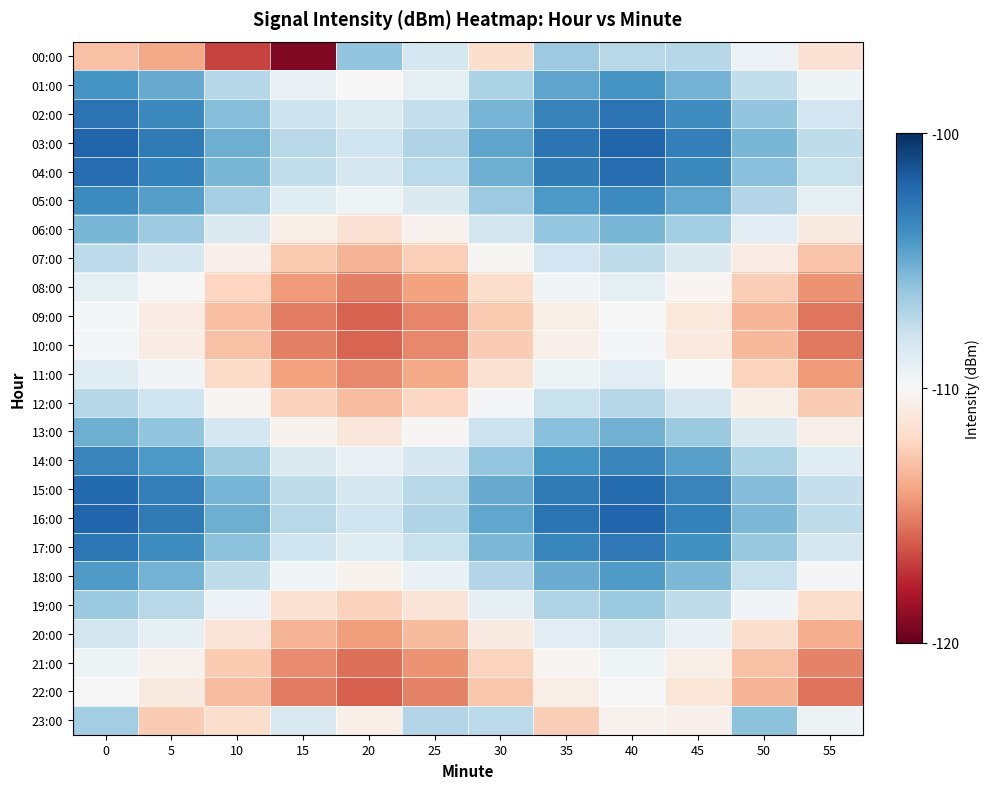

Reading right to left, list all the values displayed in this chart.

00:00: 55=-111.4	50=-109.4	45=-107.2	40=-107.2	35=-106.3	30=-111.6	25=-108.3	20=-106.0	15=-119.2	10=-116.8	5=-113.8	0=-112.9
01:00: 55=-109.5	50=-107.5	45=-105.3	40=-104.1	35=-104.8	30=-106.8	25=-109.0	20=-110.1	15=-109.3	10=-107.2	5=-105.0	0=-104.1
02:00: 55=-108.1	50=-106.1	45=-103.8	40=-102.7	35=-103.3	30=-105.4	25=-107.6	20=-108.6	15=-107.8	10=-105.7	5=-103.5	0=-102.6
03:00: 55=-107.4	50=-105.4	45=-103.2	40=-102.0	35=-102.7	30=-104.7	25=-107.0	20=-108.0	15=-107.2	10=-105.1	5=-102.9	0=-102.0
04:00: 55=-107.8	50=-105.8	45=-103.5	40=-102.4	35=-103.0	30=-105.1	25=-107.3	20=-108.4	15=-107.6	10=-105.5	5=-103.3	0=-102.4
05:00: 55=-109.0	50=-107.0	45=-104.8	40=-103.6	35=-104.3	30=-106.3	25=-108.6	20=-109.6	15=-108.8	10=-106.7	5=-104.5	0=-103.6
06:00: 55=-110.9	50=-108.9	45=-106.6	40=-105.5	35=-106.1	30=-108.2	25=-110.4	20=-111.4	15=-110.6	10=-108.5	5=-106.3	0=-105.4
07:00: 55=-112.8	50=-110.8	45=-108.6	40=-107.4	35=-108.1	30=-110.1	25=-112.4	20=-113.4	15=-112.6	10=-110.5	5=-108.3	0=-107.4
08:00: 55=-114.5	50=-112.5	45=-110.2	40=-109.0	35=-109.7	30=-111.8	25=-114.0	20=-115.0	15=-114.2	10=-112.1	5=-109.9	0=-109.0
09:00: 55=-115.3	50=-113.3	45=-111.1	40=-109.9	35=-110.6	30=-112.6	25=-114.9	20=-115.9	15=-115.1	10=-113.0	5=-110.8	0=-109.9
10:00: 55=-115.3	50=-113.3	45=-111.0	40=-109.9	35=-110.5	30=-112.6	25=-114.8	20=-115.8	15=-115.0	10=-112.9	5=-110.7	0=-109.8
11:00: 55=-114.3	50=-112.3	45=-110.0	40=-108.8	35=-109.5	30=-111.6	25=-113.8	20=-114.8	15=-114.0	10=-111.9	5=-109.7	0=-108.8
12:00: 55=-112.6	50=-110.6	45=-108.3	40=-107.1	35=-107.8	30=-109.9	25=-112.1	20=-113.1	15=-112.3	10=-110.2	5=-108.0	0=-107.1
13:00: 55=-110.6	50=-108.6	45=-106.3	40=-105.2	35=-105.8	30=-107.9	25=-110.1	20=-111.1	15=-110.4	10=-108.2	5=-106.0	0=-105.1
14:00: 55=-108.8	50=-106.8	45=-104.5	40=-103.4	35=-104.0	30=-106.1	25=-108.3	20=-109.4	15=-108.6	10=-106.5	5=-104.3	0=-103.4
15:00: 55=-107.7	50=-105.7	45=-103.4	40=-102.3	35=-102.9	30=-105.0	25=-107.2	20=-108.2	15=-107.5	10=-105.3	5=-103.2	0=-102.2
16:00: 55=-107.5	50=-105.5	45=-103.2	40=-102.1	35=-102.7	30=-104.8	25=-107.0	20=-108.0	15=-107.3	10=-105.1	5=-103.0	0=-102.0
17:00: 55=-108.2	50=-106.2	45=-104.0	40=-102.8	35=-103.5	30=-105.5	25=-107.8	20=-108.8	15=-108.0	10=-105.9	5=-103.7	0=-102.8
18:00: 55=-109.8	50=-107.8	45=-105.5	40=-104.4	35=-105.0	30=-107.1	25=-109.3	20=-110.3	15=-109.6	10=-107.4	5=-105.3	0=-104.4
19:00: 55=-111.7	50=-109.7	45=-107.5	40=-106.3	35=-107.0	30=-109.0	25=-111.3	20=-112.3	15=-111.5	10=-109.4	5=-107.2	0=-106.3
20:00: 55=-113.6	50=-111.6	45=-109.4	40=-108.2	35=-108.8	30=-110.9	25=-113.1	20=-114.2	15=-113.4	10=-111.3	5=-109.1	0=-108.2
21:00: 55=-115.0	50=-113.0	45=-110.7	40=-109.5	35=-110.2	30=-112.3	25=-114.5	20=-115.5	15=-114.7	10=-112.6	5=-110.4	0=-109.5
22:00: 55=-115.4	50=-113.4	45=-111.2	40=-110.0	35=-110.7	30=-112.7	25=-115.0	20=-116.0	15=-115.2	10=-113.1	5=-110.9	0=-110.0
23:00: 55=-109.5	50=-105.9	45=-110.5	40=-110.4	35=-112.4	30=-107.3	25=-107.0	20=-110.7	15=-108.5	10=-111.8	5=-112.5	0=-106.5